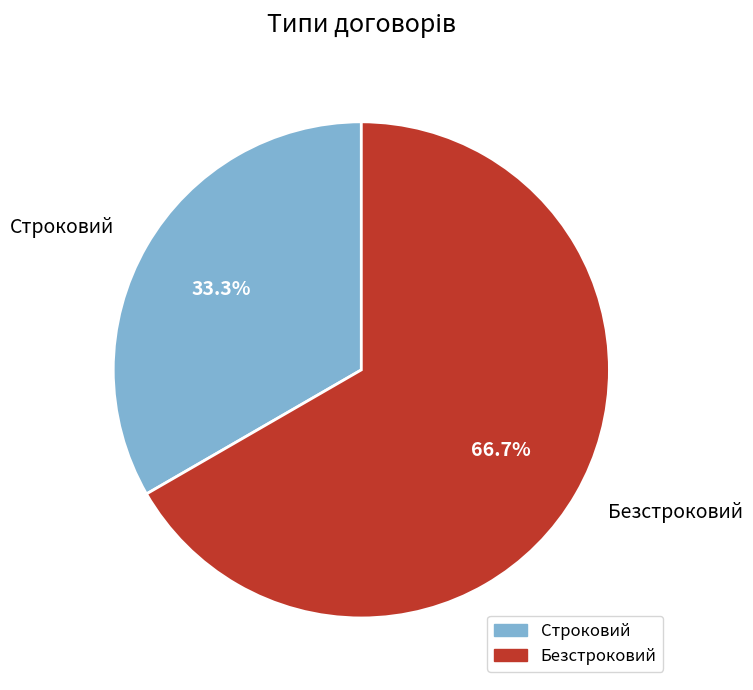

To the nearest percent, what is the difference between the largest and smallest slice percentages?

33%